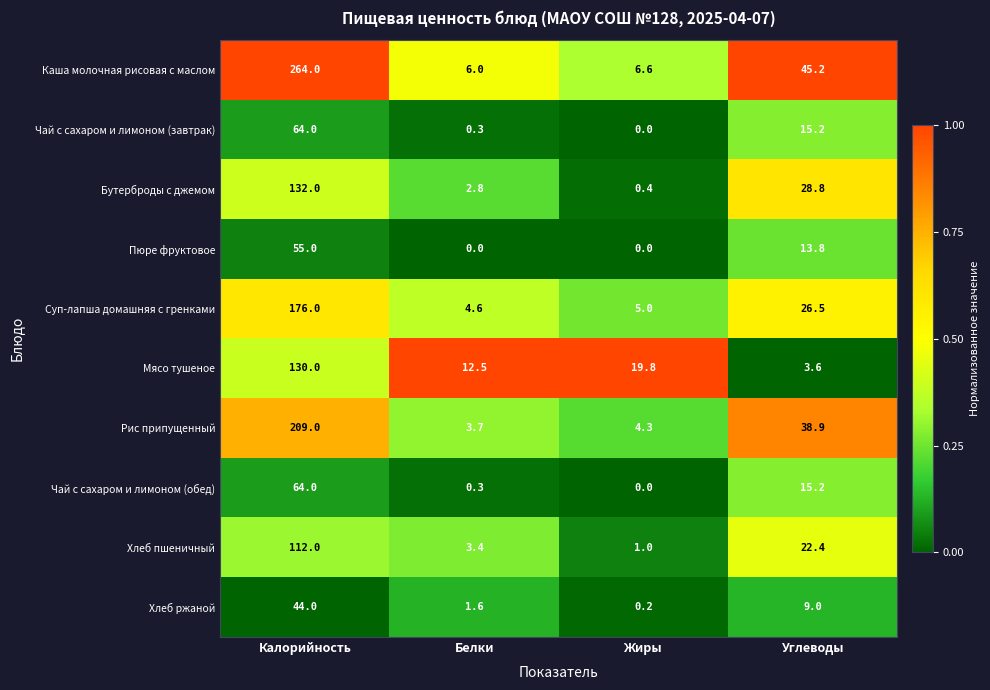

At which category is the sum across all series the highest?

Калорийность